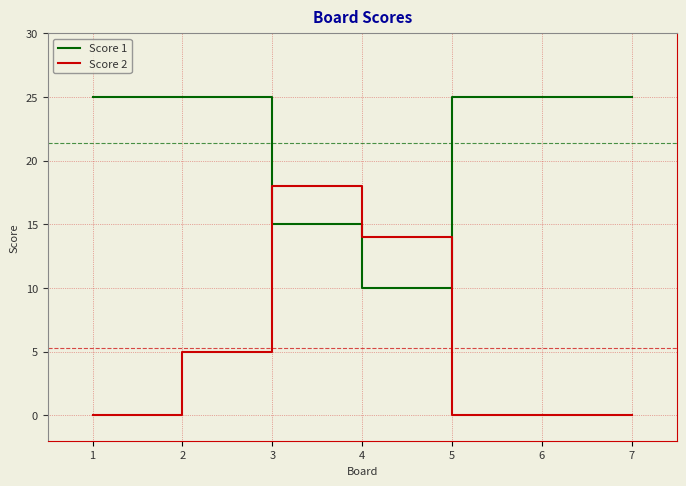

What is the average value of the Score 1 series?

21